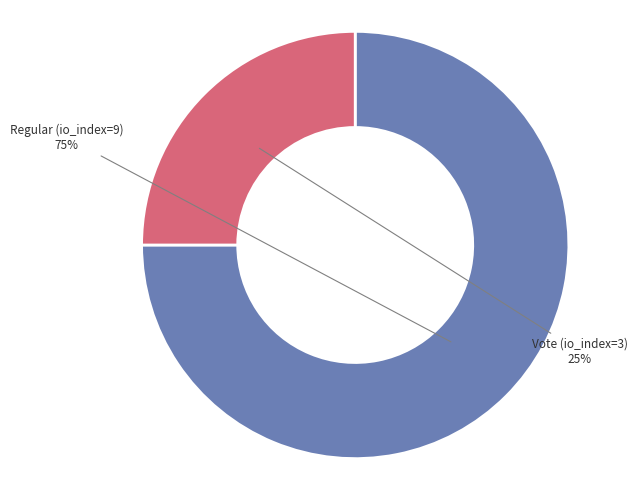

How many slices are in this pie chart?

2